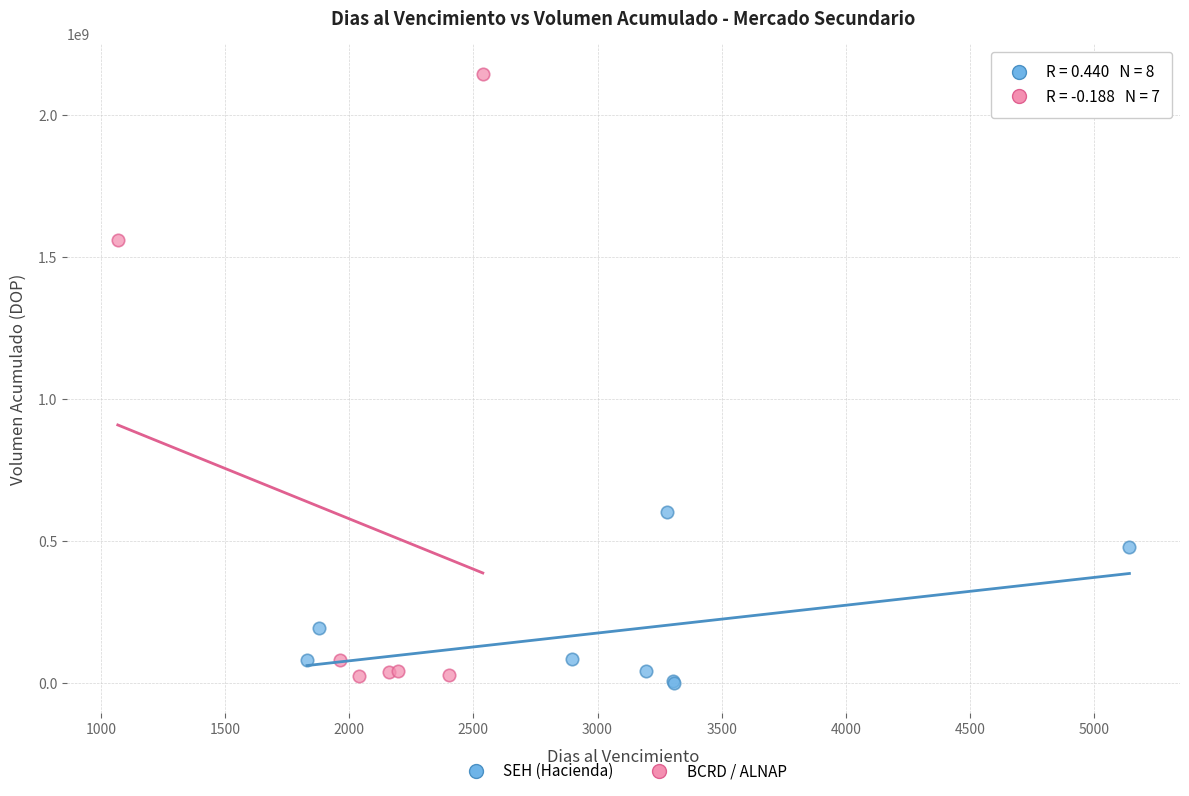

What are all the series names shown in the legend?

SEH (Hacienda), BCRD / ALNAP